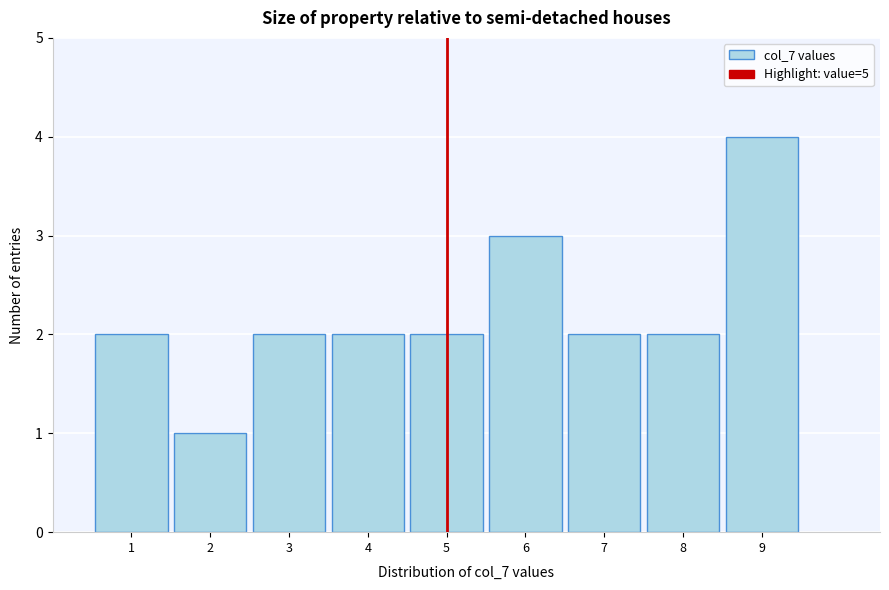

Over which range of the x-axis is the bar tallest?

8.5 to 9.5